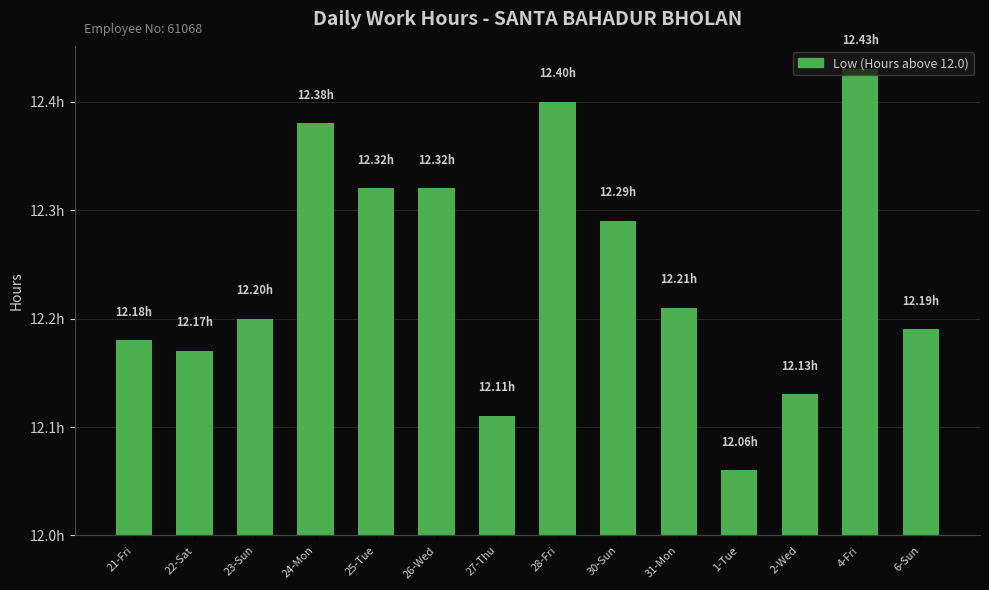

Rank the categories by value from lowest to highest.

1-Tue, 27-Thu, 2-Wed, 22-Sat, 21-Fri, 6-Sun, 23-Sun, 31-Mon, 30-Sun, 25-Tue, 26-Wed, 24-Mon, 28-Fri, 4-Fri